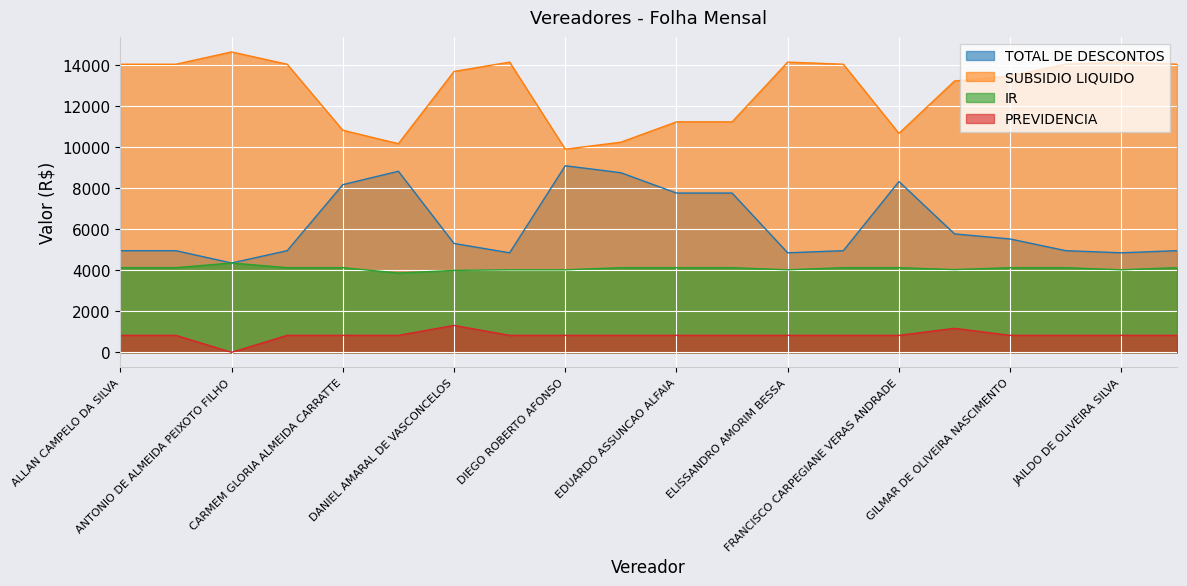

The value of TOTAL DE DESCONTOS at AMOM MANDEL LINS FILHO is 20058.8. True or false?

False